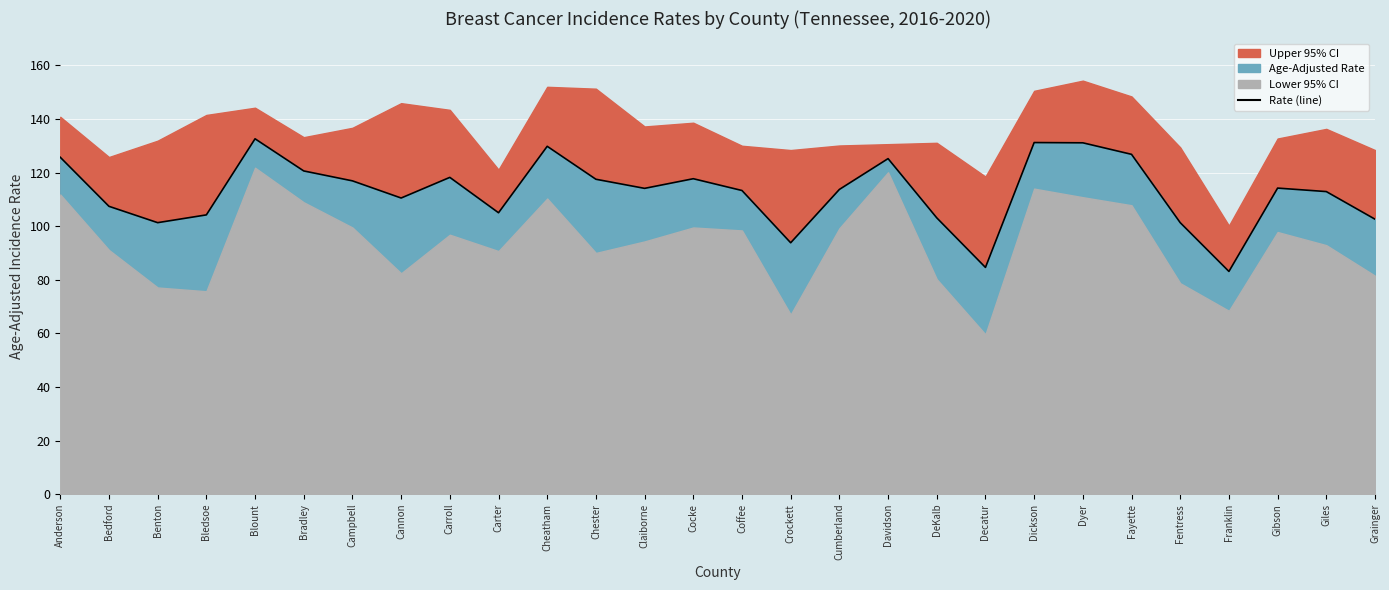

The value at Giles is 112.9. True or false?

True